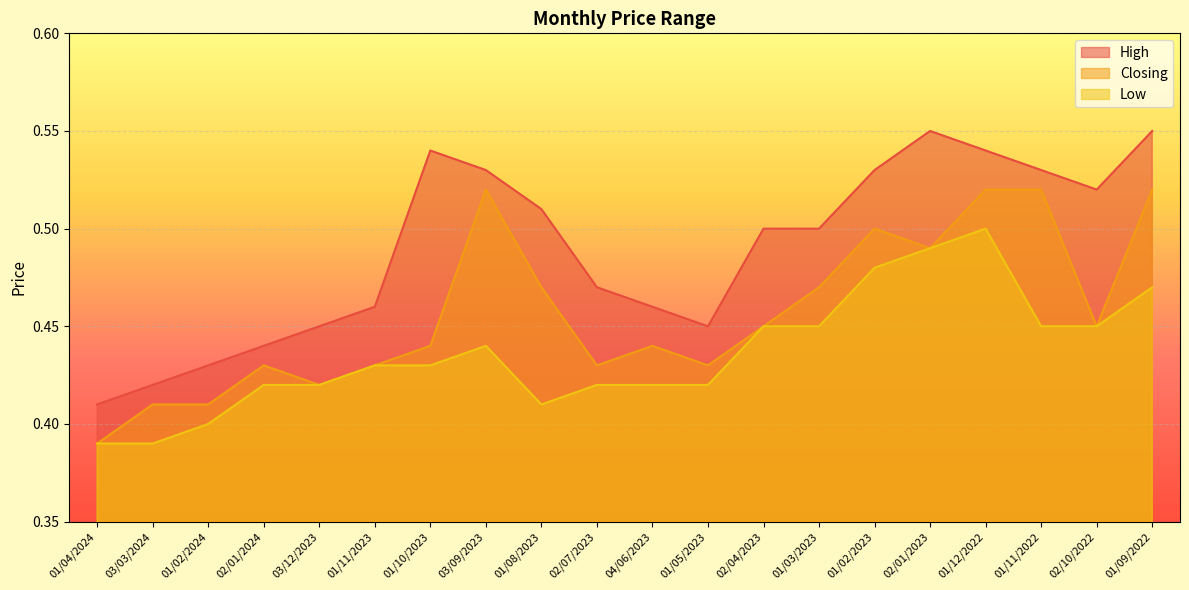

At 02/01/2024, list the series in order from largest to smallest.

High, Closing, Low